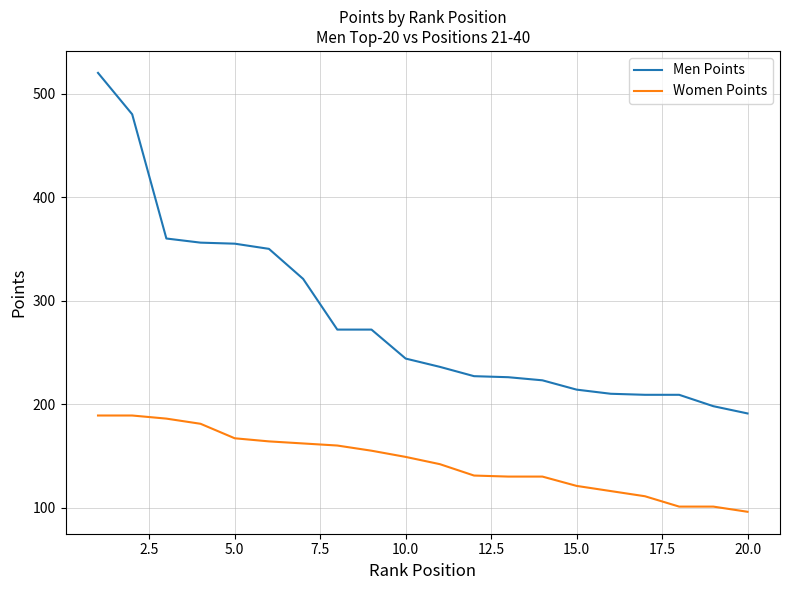

True or false: Men Points and Women Points cross at least once.

False